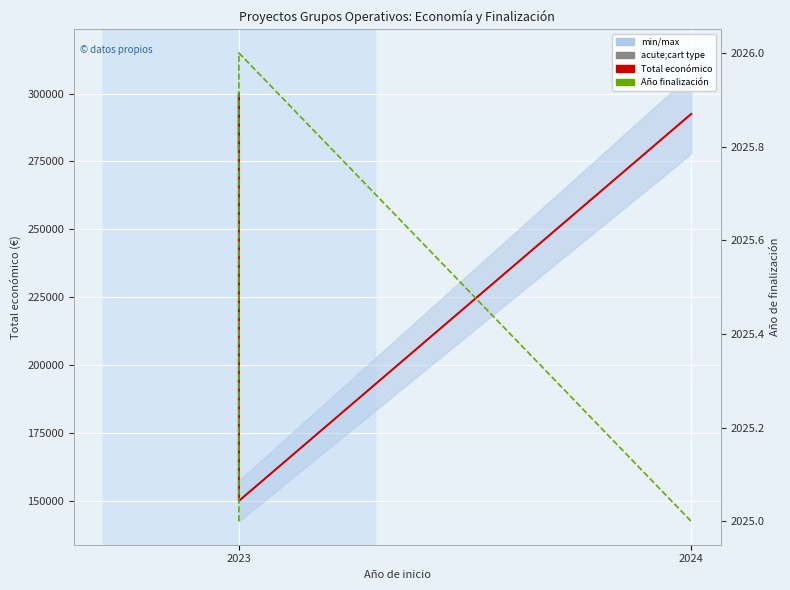

Which series has the largest total across all categories?

Total económico (mean)